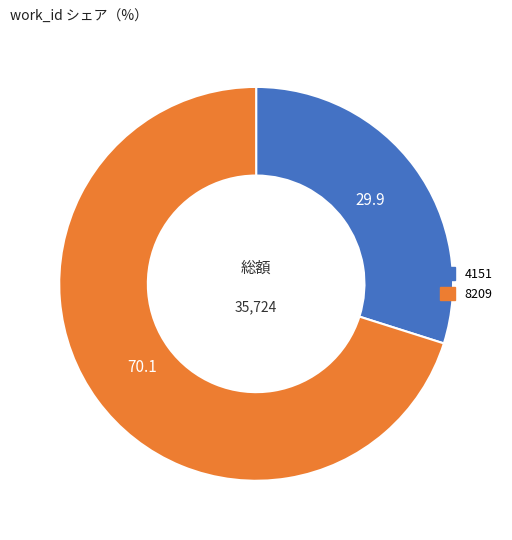

Which category has the smallest portion of the pie?

4151